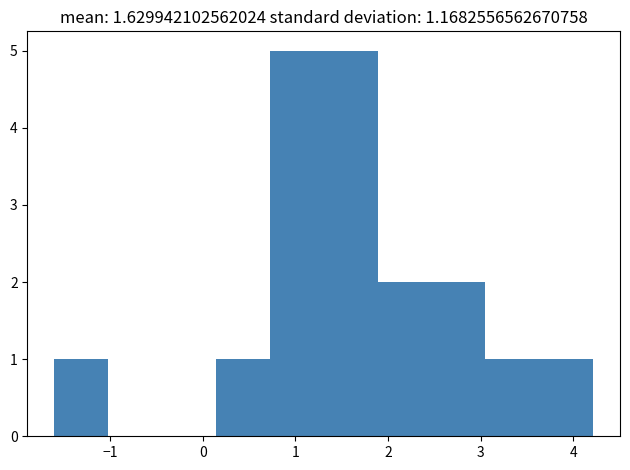

Reading left to right, list every bar in this chart as the range it spans on the x-axis followed by its height. Neither the bar edges nor the heights are printed on the chart, so give them approximately, as read against the axes.

-1.6 to -1.0: 1
-1.0 to -0.4: 0
-0.4 to 0.1: 0
0.1 to 0.7: 1
0.7 to 1.3: 5
1.3 to 1.9: 5
1.9 to 2.5: 2
2.5 to 3.0: 2
3.0 to 3.6: 1
3.6 to 4.2: 1